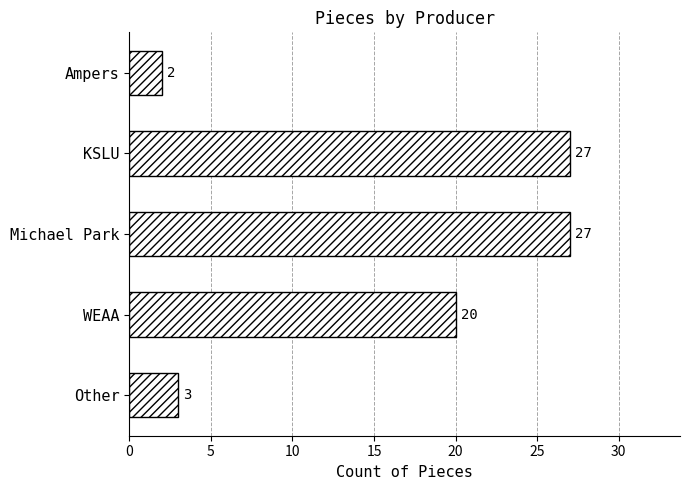

What is the greatest value displayed?

27